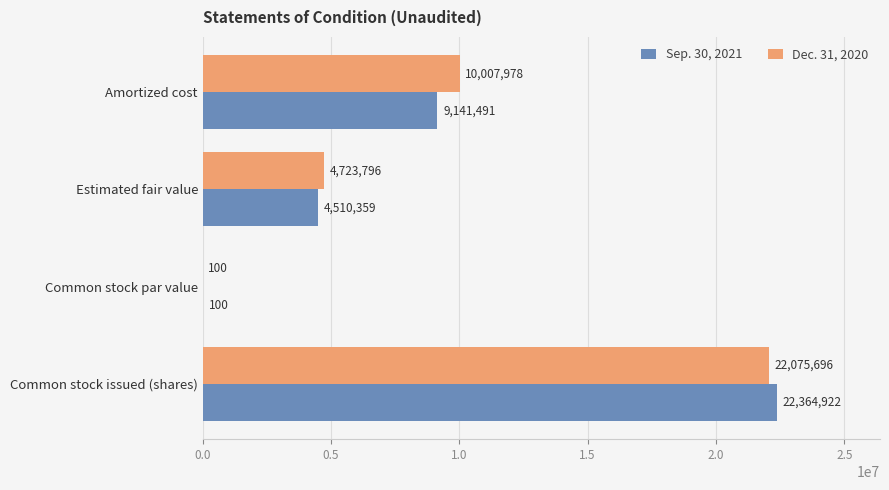

What is the greatest value displayed?

22364922